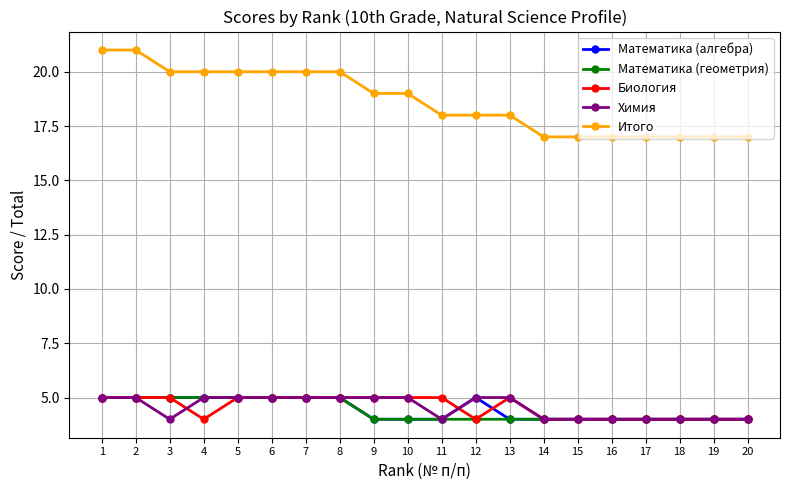

What is the difference between the highest and lowest values at 13?

14